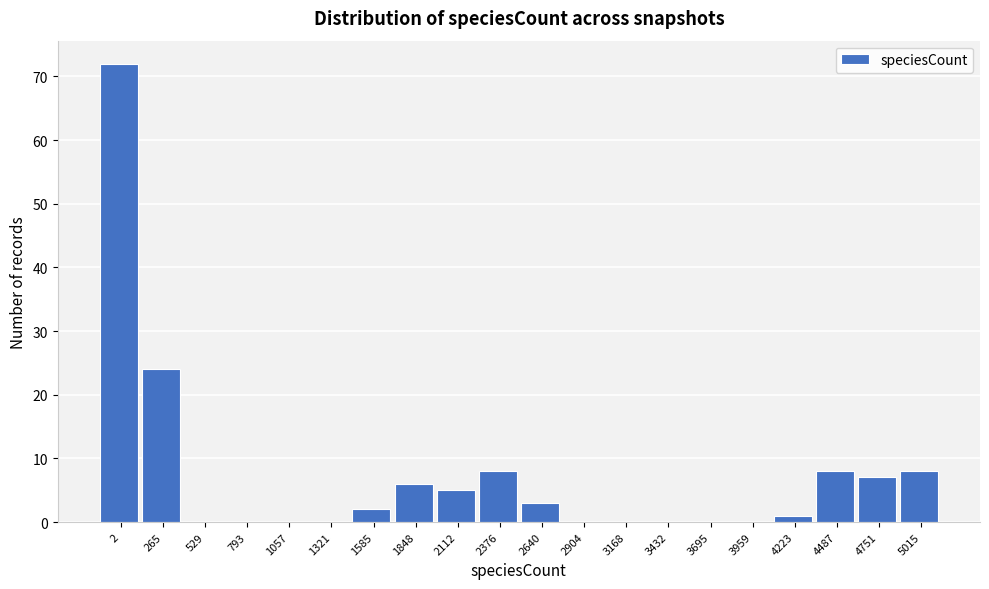

Reading left to right, extract all data points from this chart.

2=72	265=24	529=0	793=0	1057=0	1321=0	1585=2	1848=6	2112=5	2376=8	2640=3	2904=0	3168=0	3432=0	3695=0	3959=0	4223=1	4487=8	4751=7	5015=8